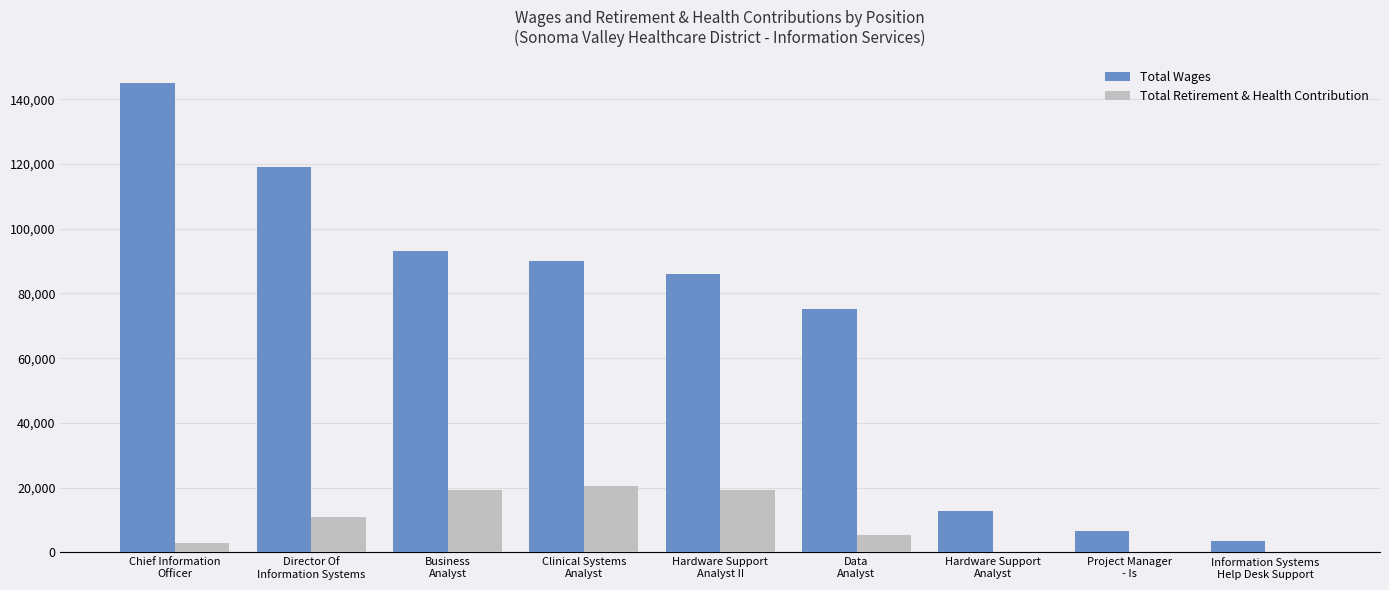

Reading left to right, extract all data points from this chart.

Total Wages: Chief Information
Officer=144987	Director Of
Information Systems=119113	Business
Analyst=93147	Clinical Systems
Analyst=89928	Hardware Support
Analyst II=85900	Data
Analyst=75191	Hardware Support
Analyst=12914	Project Manager
- Is=6645	Information Systems
Help Desk Support=3646
Total Retirement & Health Contribution: Chief Information
Officer=2870	Director Of
Information Systems=10818	Business
Analyst=19254	Clinical Systems
Analyst=20379	Hardware Support
Analyst II=19254	Data
Analyst=5340	Hardware Support
Analyst=0	Project Manager
- Is=0	Information Systems
Help Desk Support=0